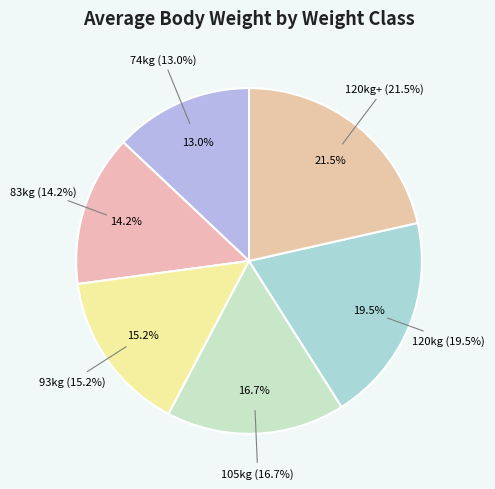

To the nearest percent, what percentage of the pie is 120kg?

20%